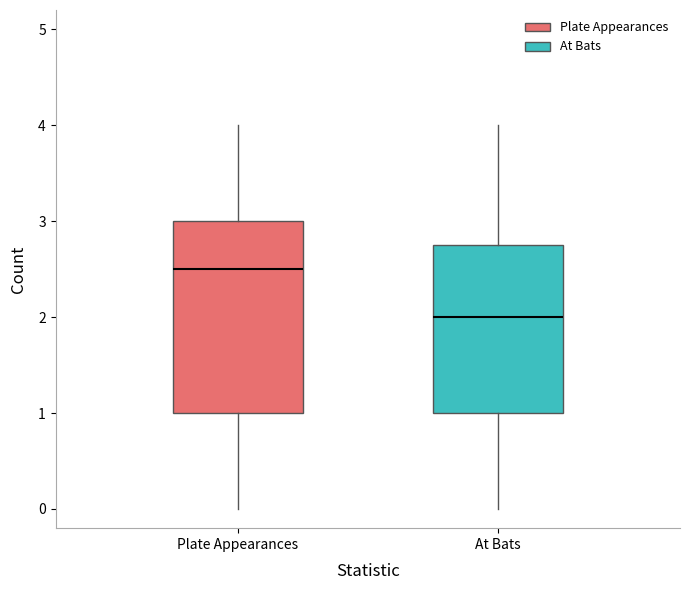

Reading left to right, read every box against the y-axis: the position of its median line, the range the box covers, and the ends of its whiskers. The values are not printed on the chart, so give them approximately, as read against the axis.

Plate Appearances: median 2.5, box 1.0 to 3.0, whiskers 0.0 to 4.0
At Bats: median 2.0, box 1.0 to 2.8, whiskers 0.0 to 4.0